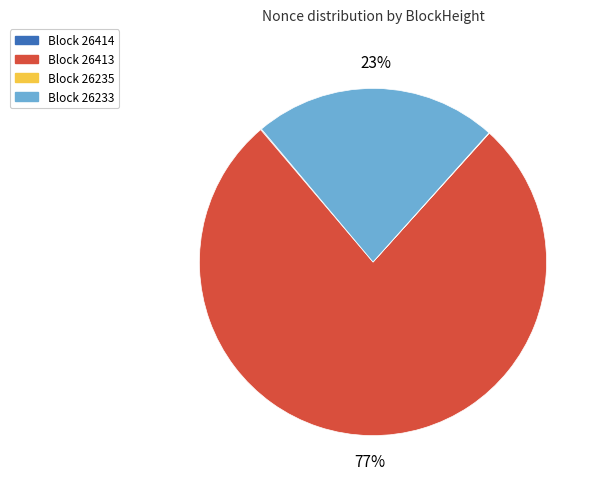

Which slice represents more than half of the pie?

Block 26413